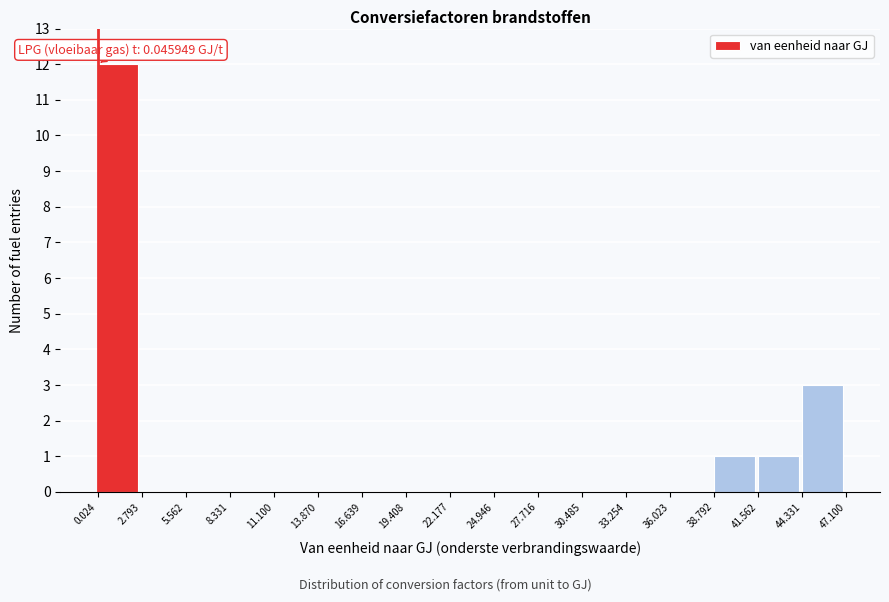

Which range on the x-axis has the tallest bar?

0.024 to 2.793